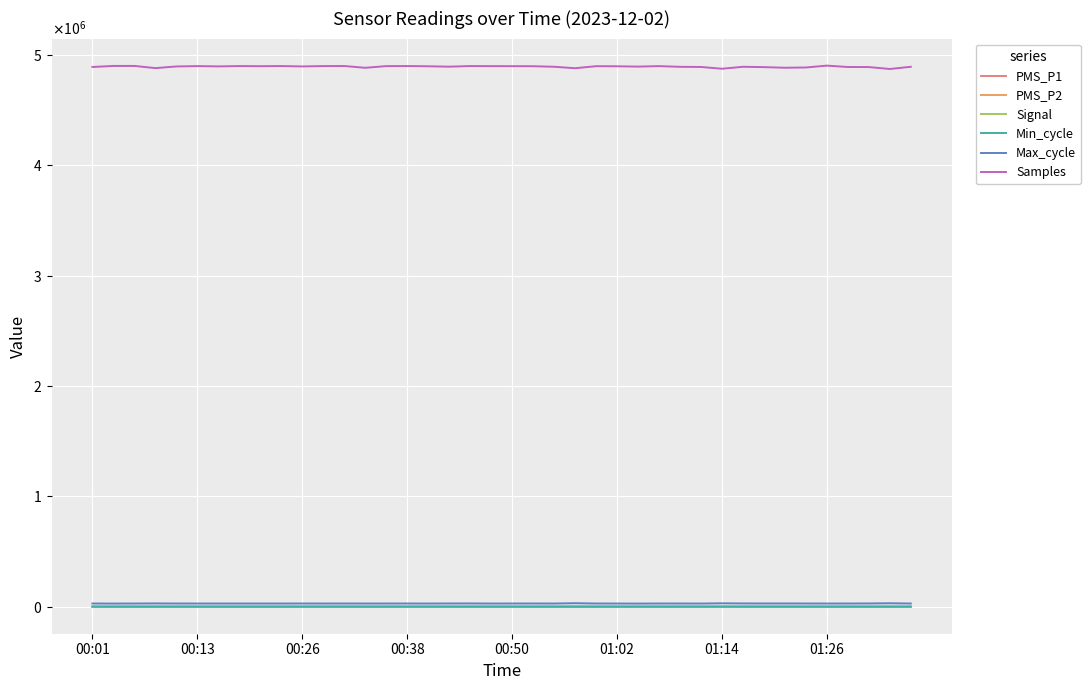

Does the chart display data point markers on the line(s)?

No